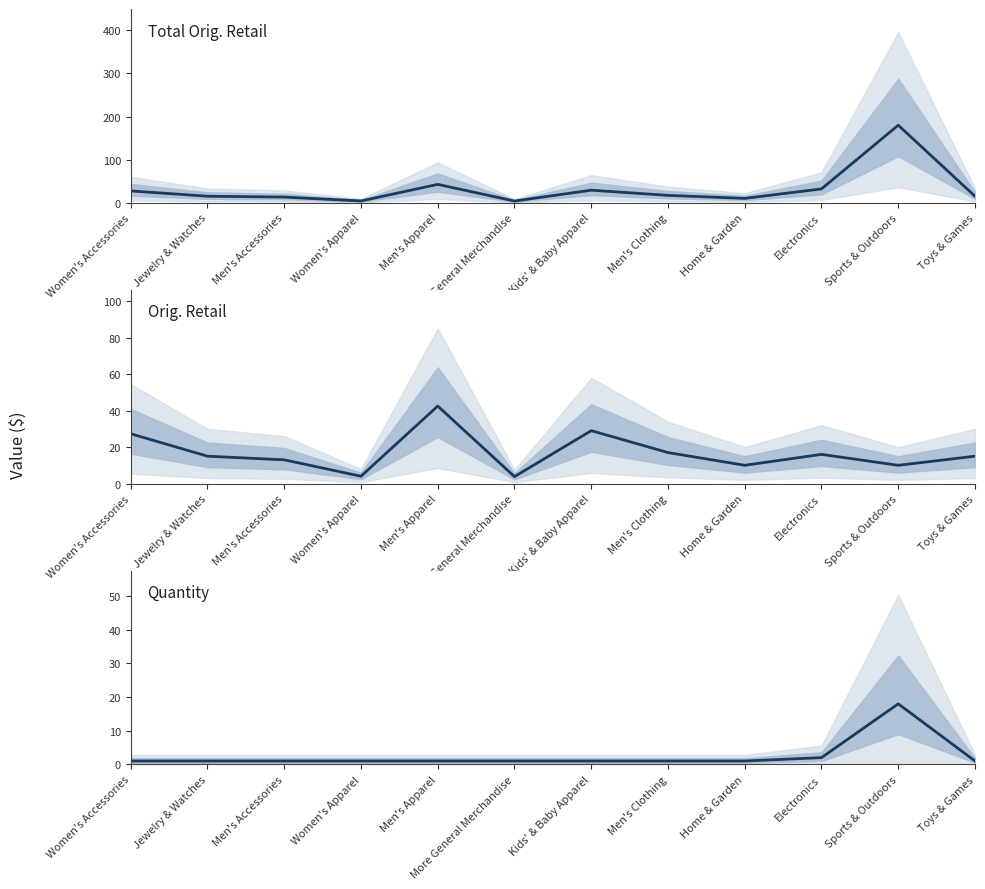

What is the sum of the Orig. Retail values at Sports & Outdoors and Kids' & Baby Apparel?

39.0